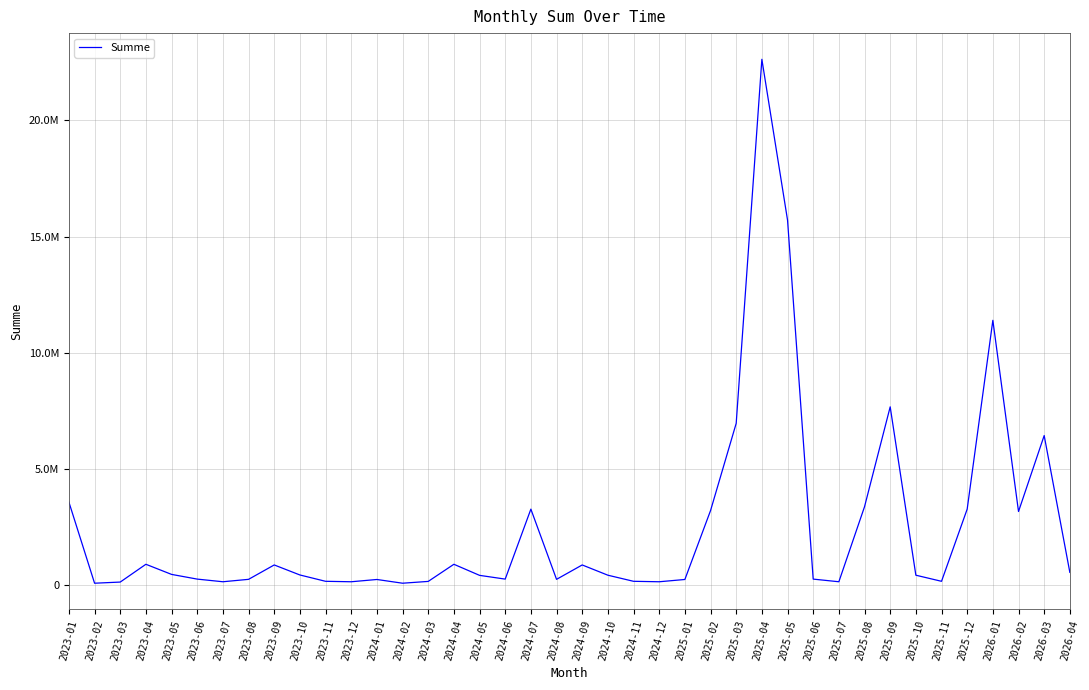

Reading left to right, what are all the values shown in this chart?

3578943.3	89740.0	139171.3	904331.2	468790.0	266470.1	152625.0	256516.0	875207.2	444475.0	171881.2	152343.8	250180.0	89740.0	167219.2	904331.2	427790.0	266470.1	3275625.0	256516.0	875207.2	434326.0	171881.2	152343.8	250180.0	3212740.0	6967219.2	22623331.2	15709790.0	266470.1	152625.0	3379516.0	7675207.2	434326.0	171881.2	3277343.8	11397180.0	3174125.0	6440539.2	555702.5